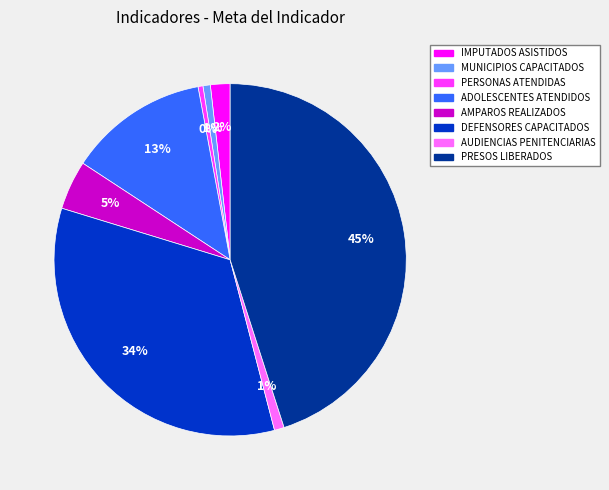

Between IMPUTADOS ASISTIDOS and AUDIENCIAS PENITENCIARIAS, which is larger?

IMPUTADOS ASISTIDOS